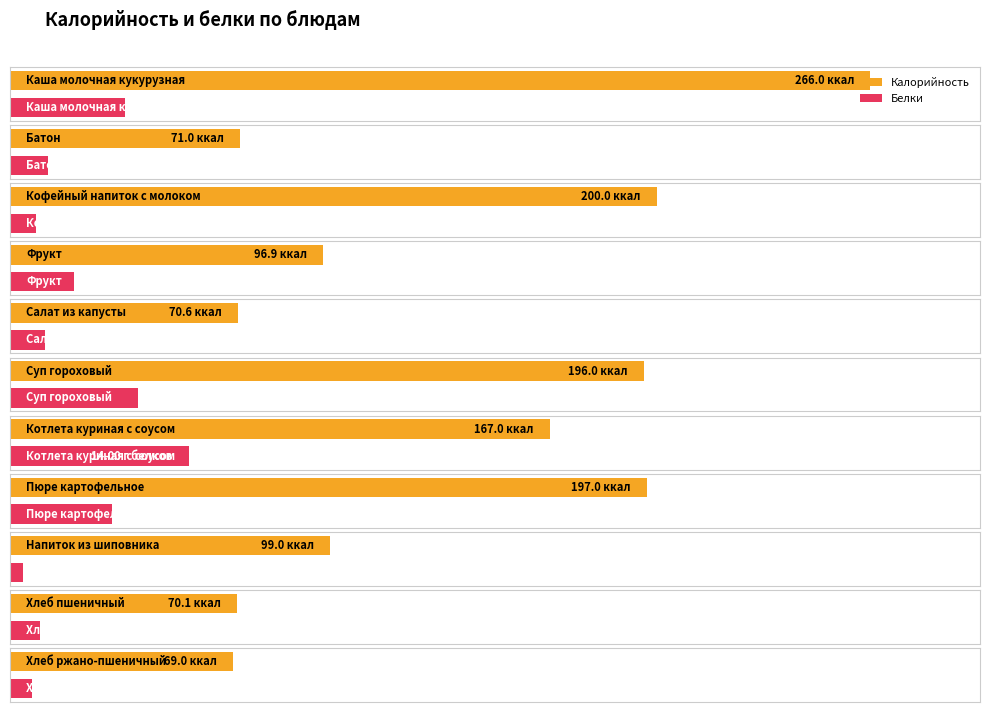

At which label is Калорийность closest to 167?

Котлета куриная с соусом